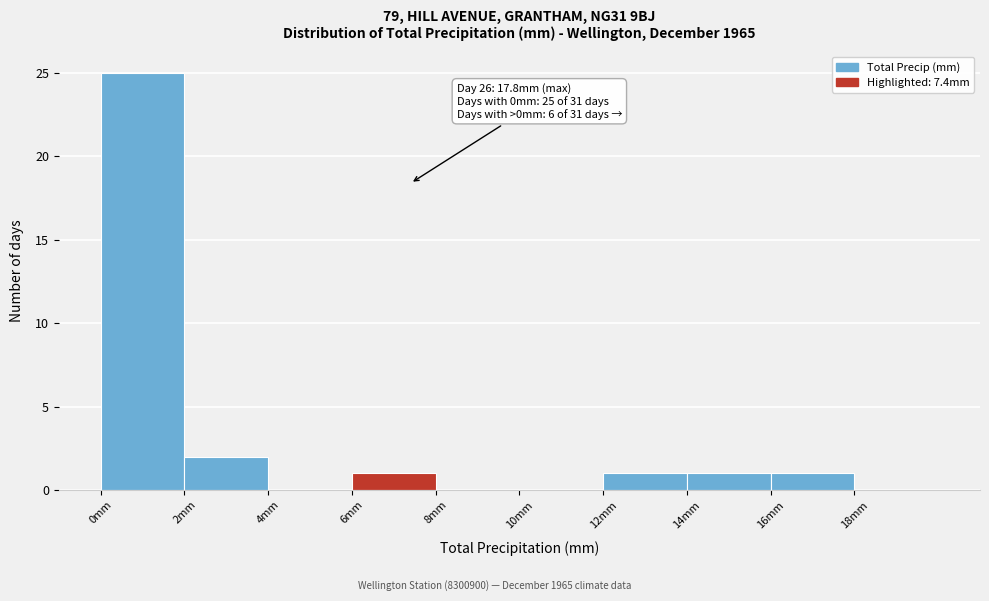

Over which range of the x-axis is the bar tallest?

0 to 2